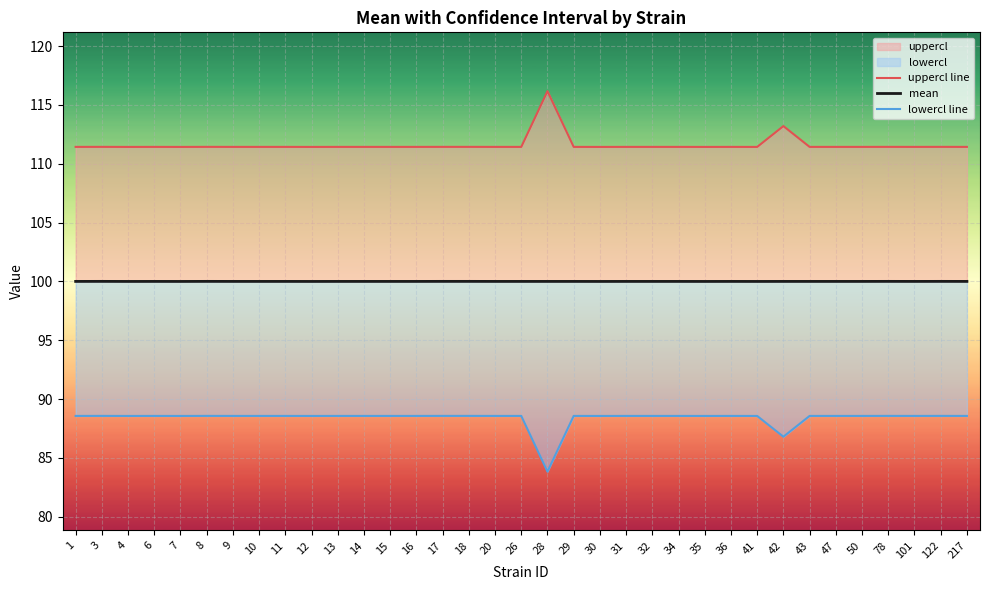

Where does the lowercl line series first go above 88?

1